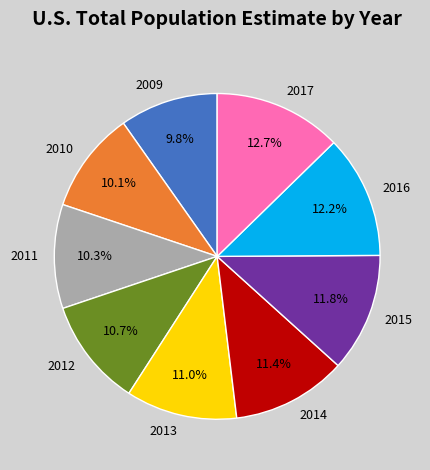

To the nearest percent, what portion does 2017 represent?

13%